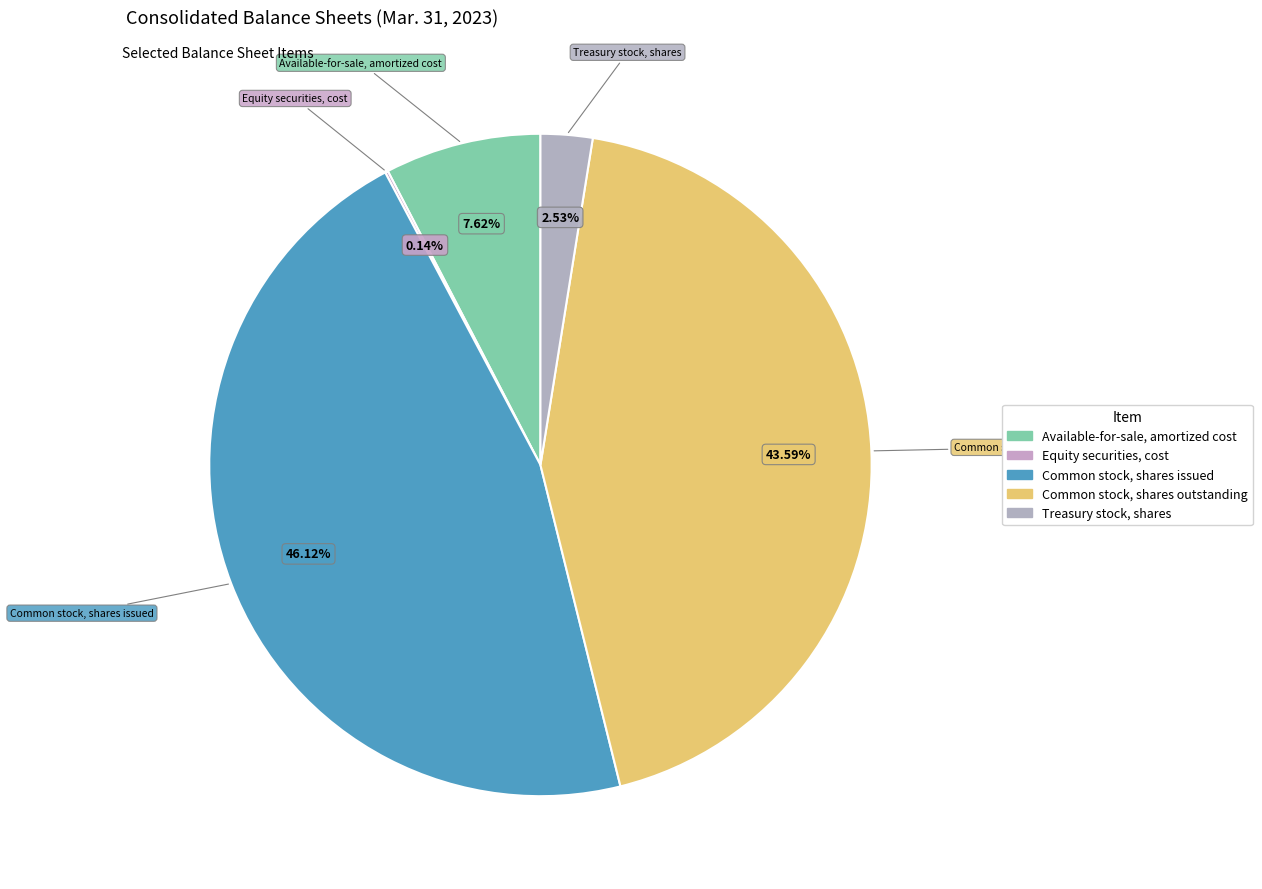

What percentage is NOT represented by Treasury stock, shares?

97.5%